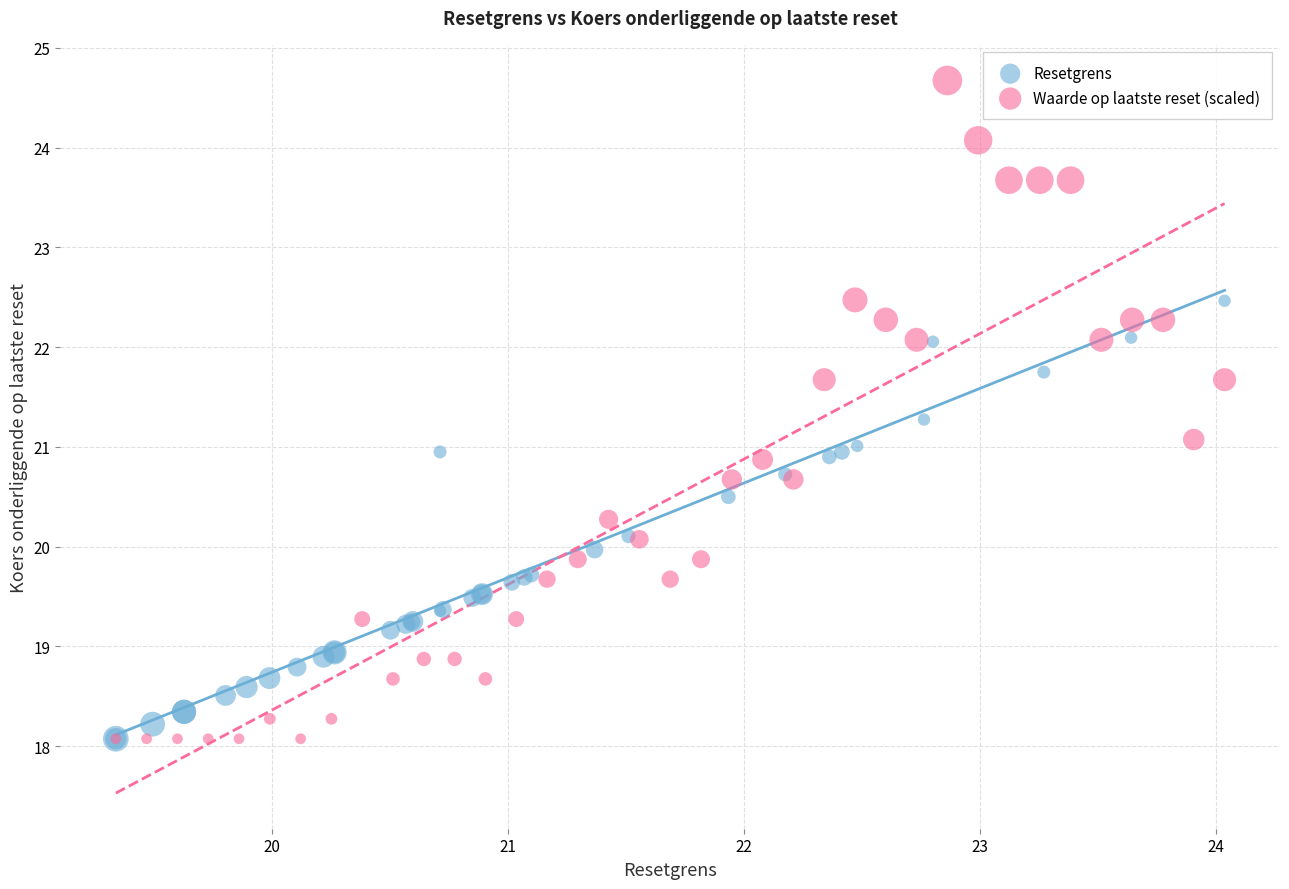

What are all the series names shown in the legend?

Resetgrens, Waarde op laatste reset (scaled)